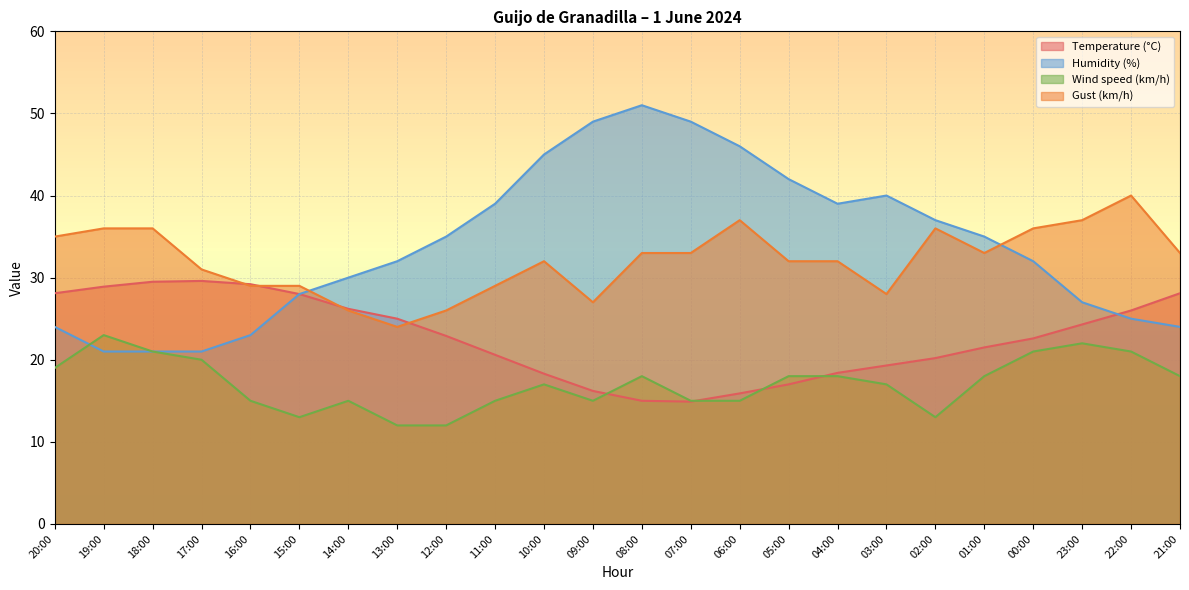

Is it true that Gust (km/h) equals 32.0 at 05:00?

True